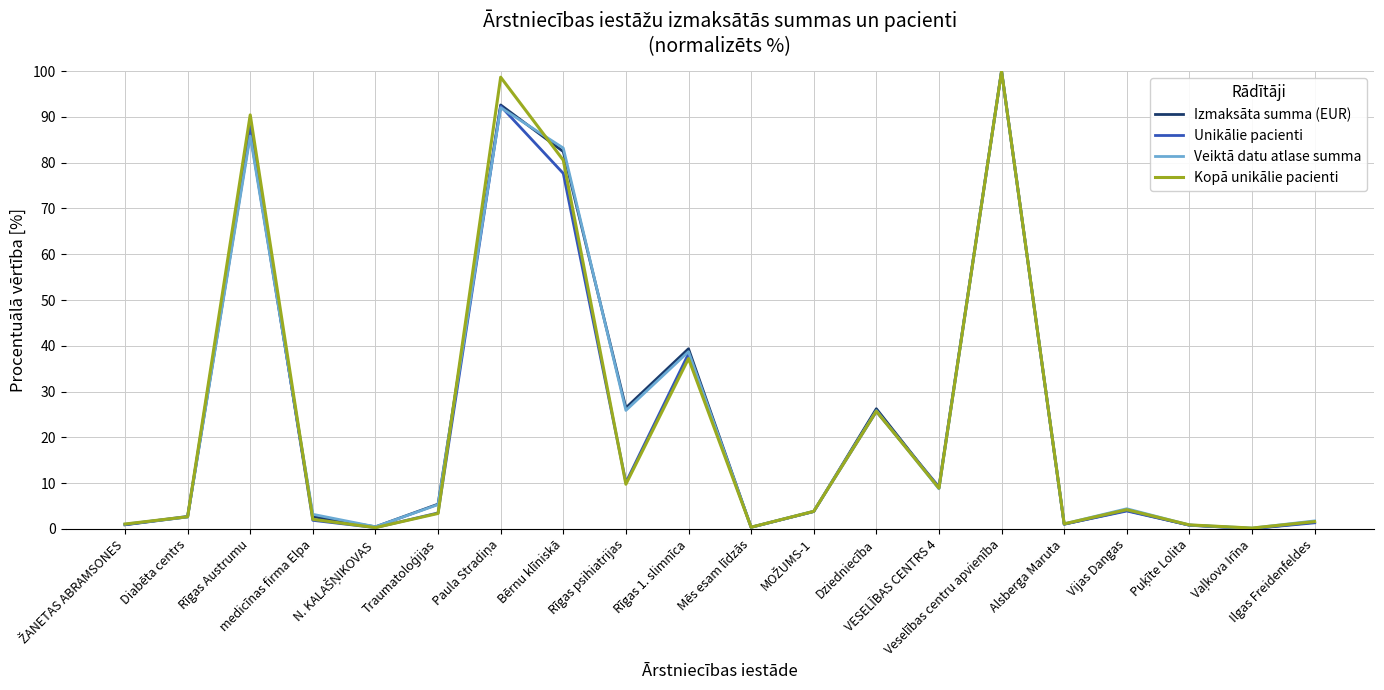

What is the sum of all Unikālie pacienti values?

462.0